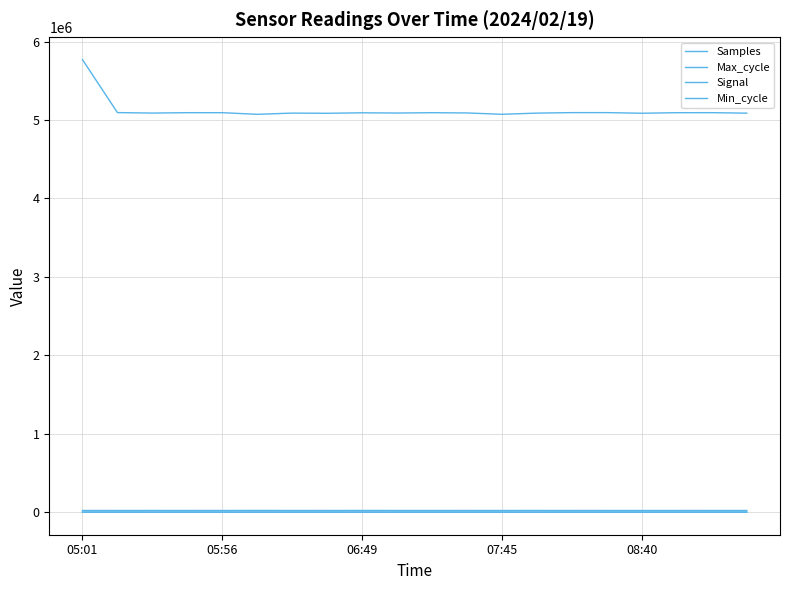

Does the chart have visible grid lines?

Yes